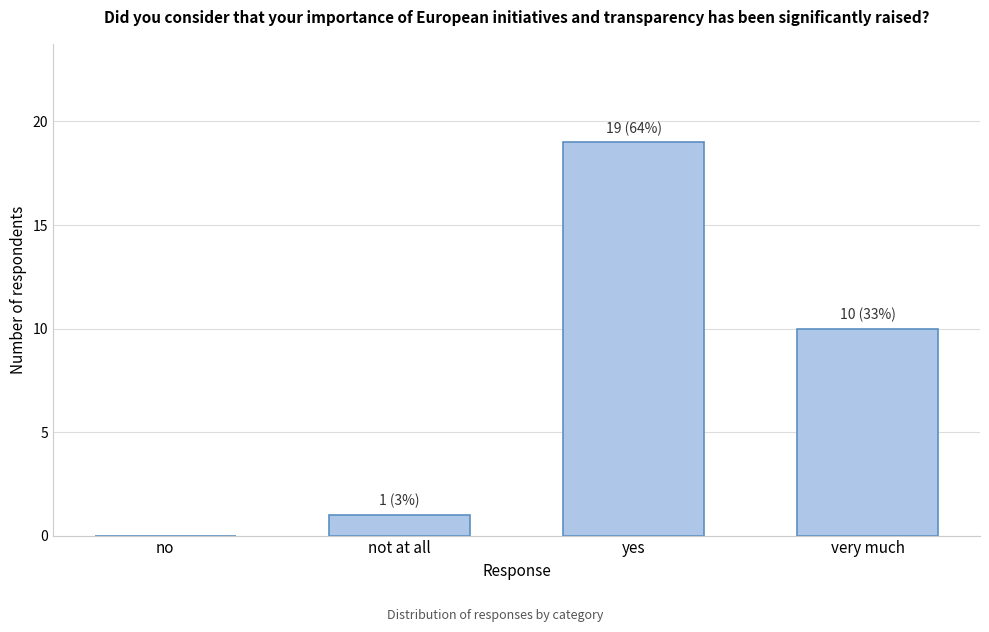

Reading left to right, list all the values displayed in this chart.

no=0	not at all=1	yes=19	very much=10